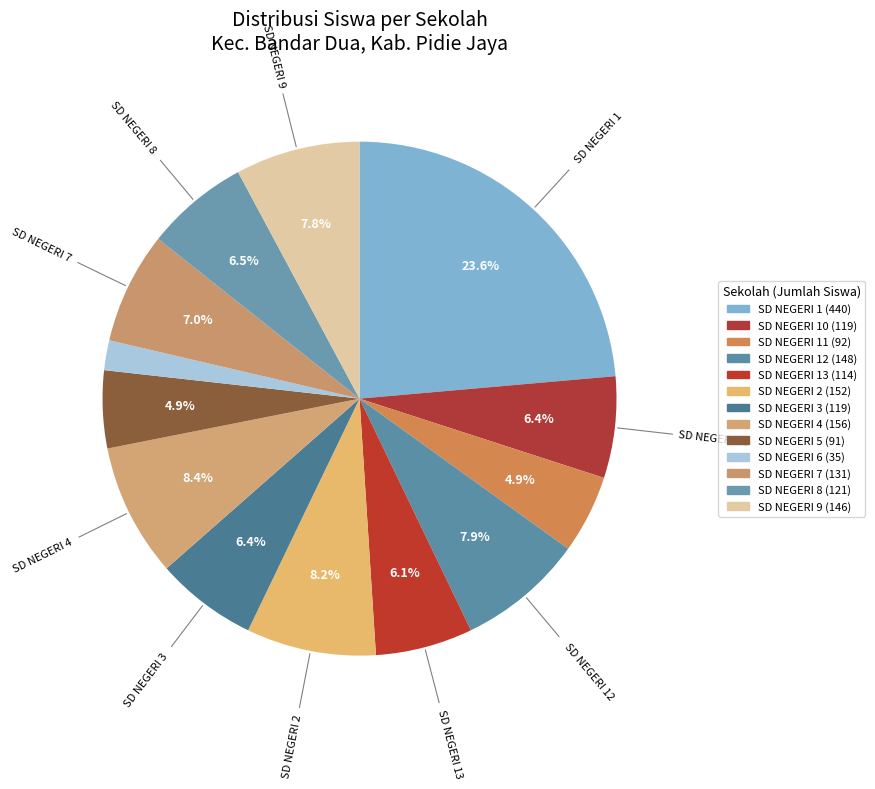

Does SD NEGERI 1 represent more than half of the total?

No